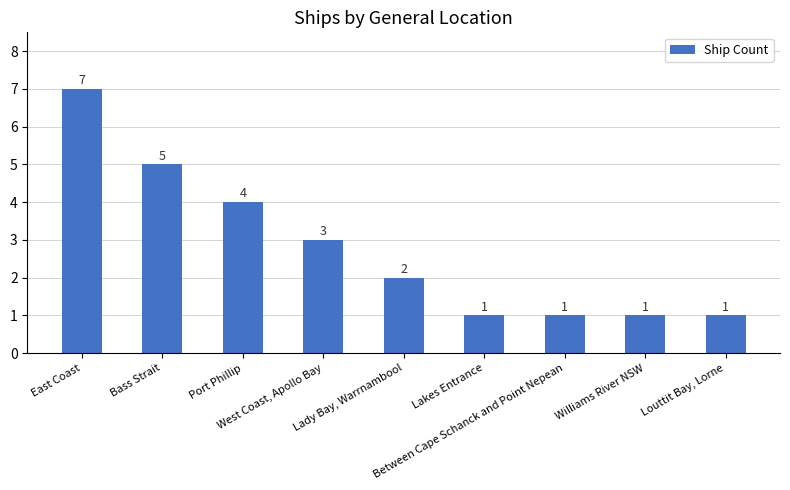

How many values are between 1 and 4?

7